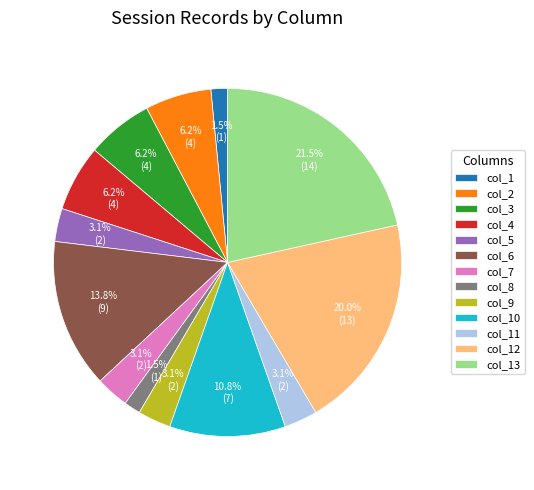

To the nearest percent, what is the combined percentage of col_12 and col_6?

34%